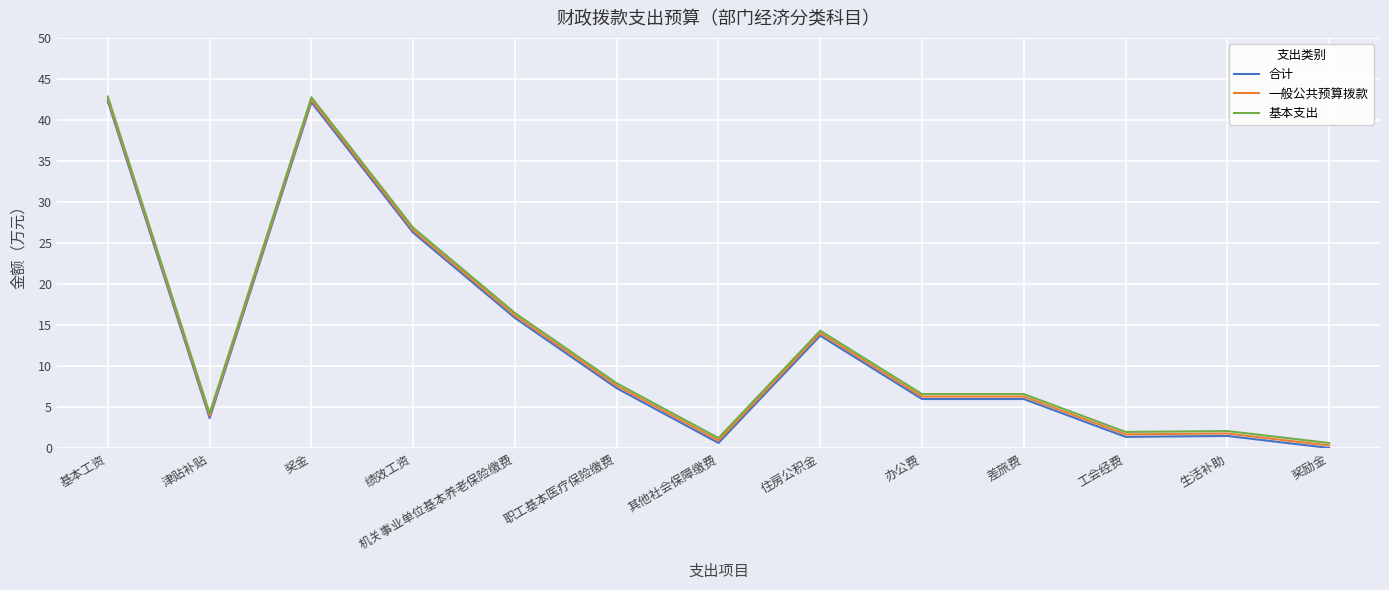

How many lines are shown in the chart?

3